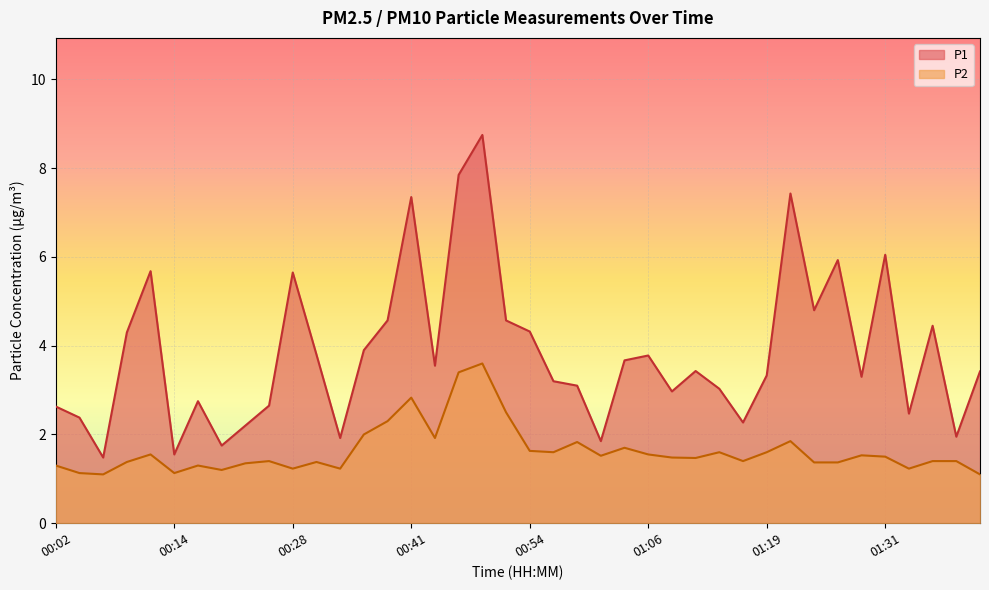

What are all the series names shown in the legend?

P1, P2